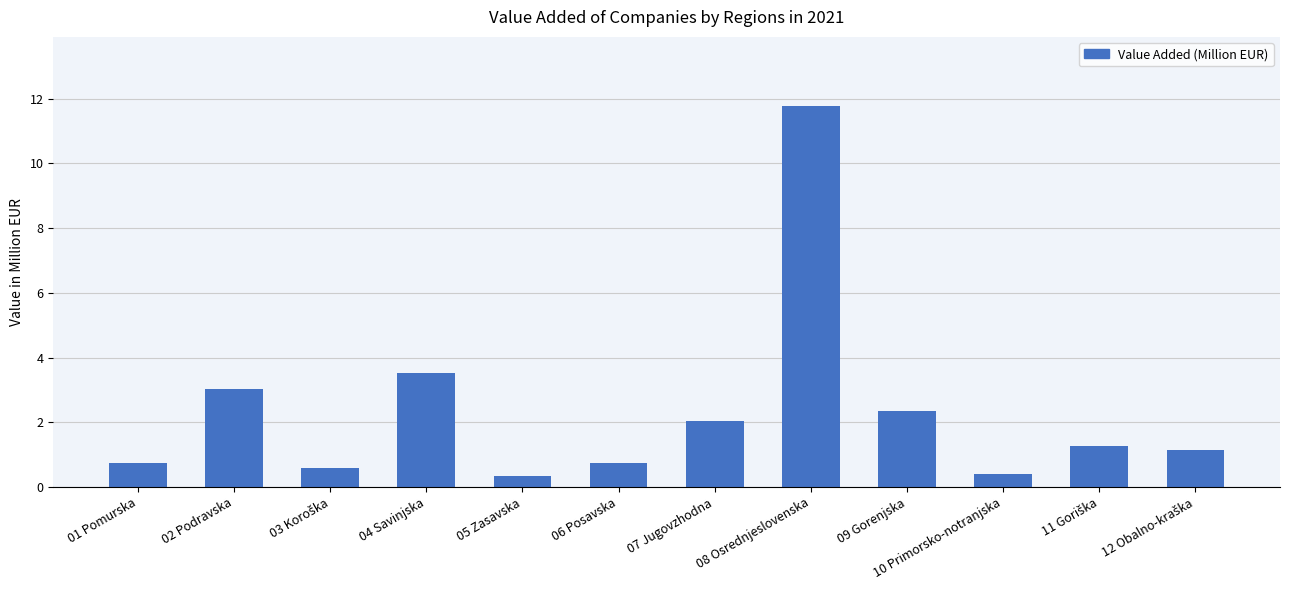

Which has a higher value, 01 Pomurska or 04 Savinjska?

04 Savinjska